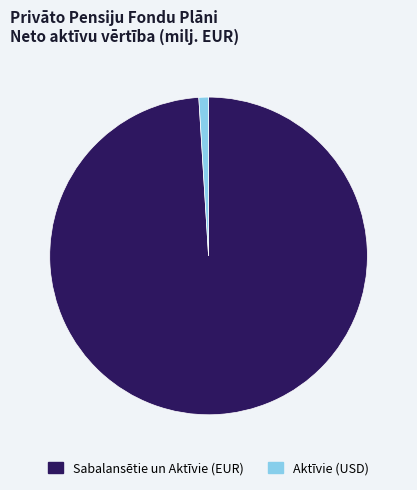

Which has a higher value, Sabalansētie un Aktīvie (EUR) or Aktīvie (USD)?

Sabalansētie un Aktīvie (EUR)